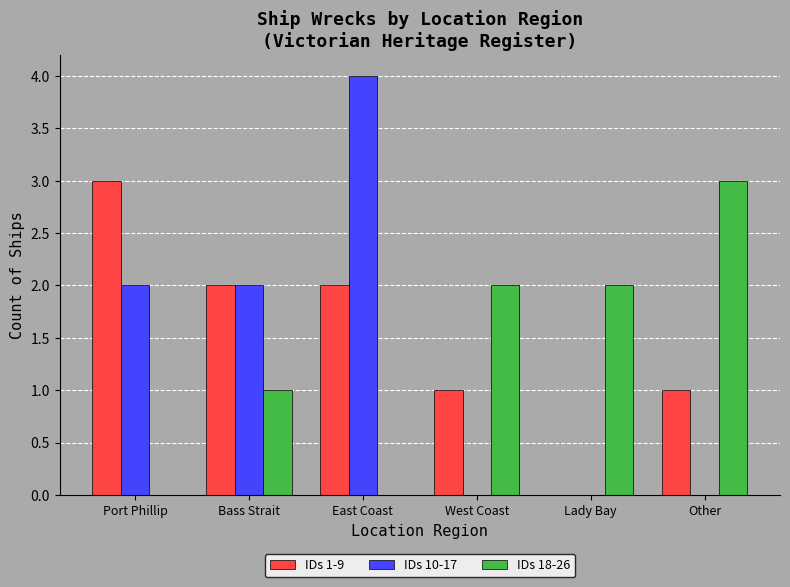

How many groups of bars are there?

6